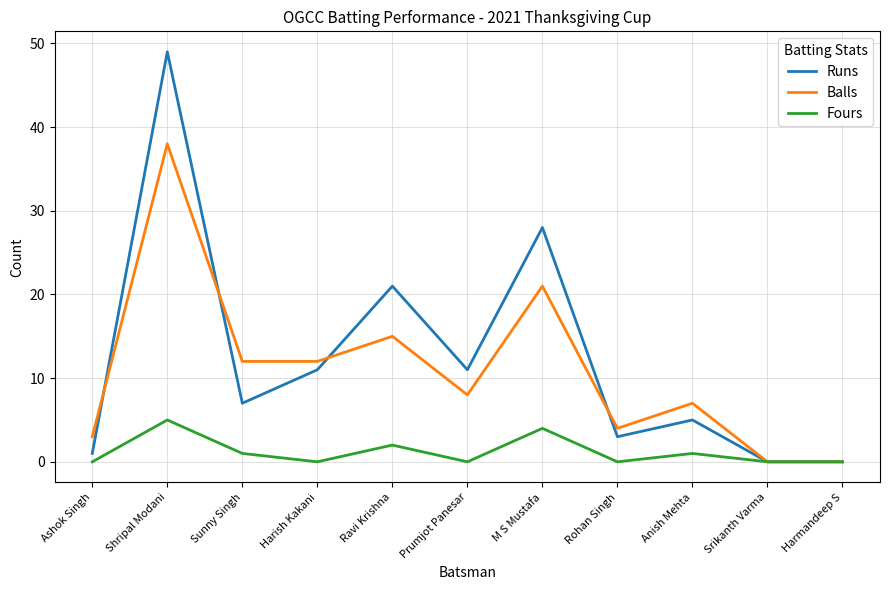

Where is Fours nearest to the value 2?

Ravi Krishna